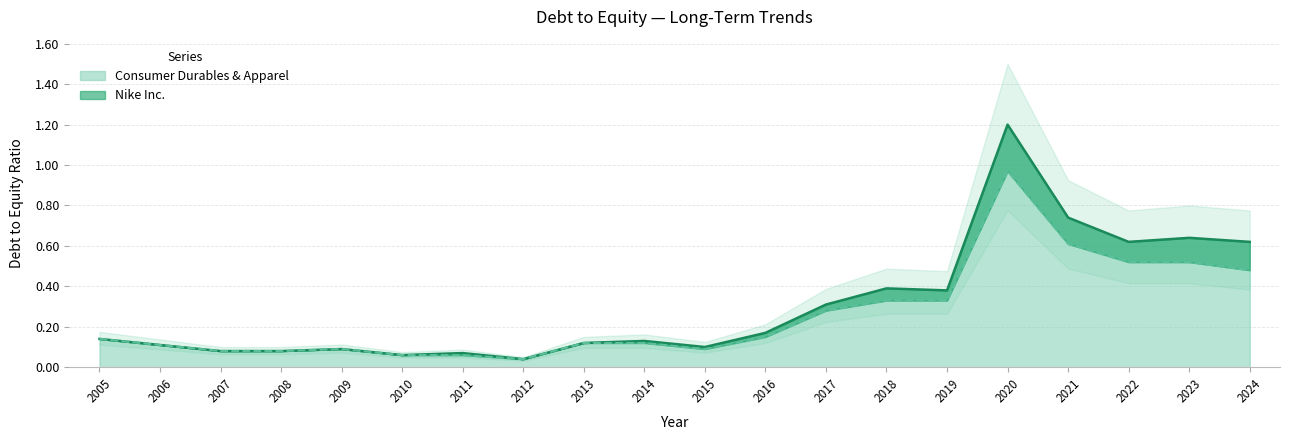

What is the sum of the Nike Inc. values at 2012 and 2007?

0.1